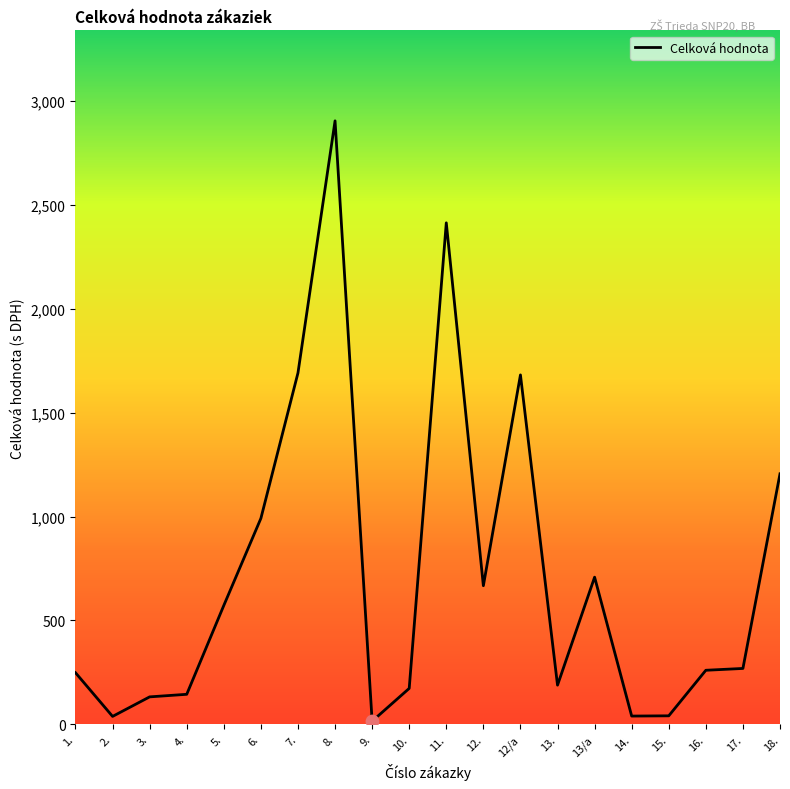

Between 13/a and 12/a, which is larger?

12/a